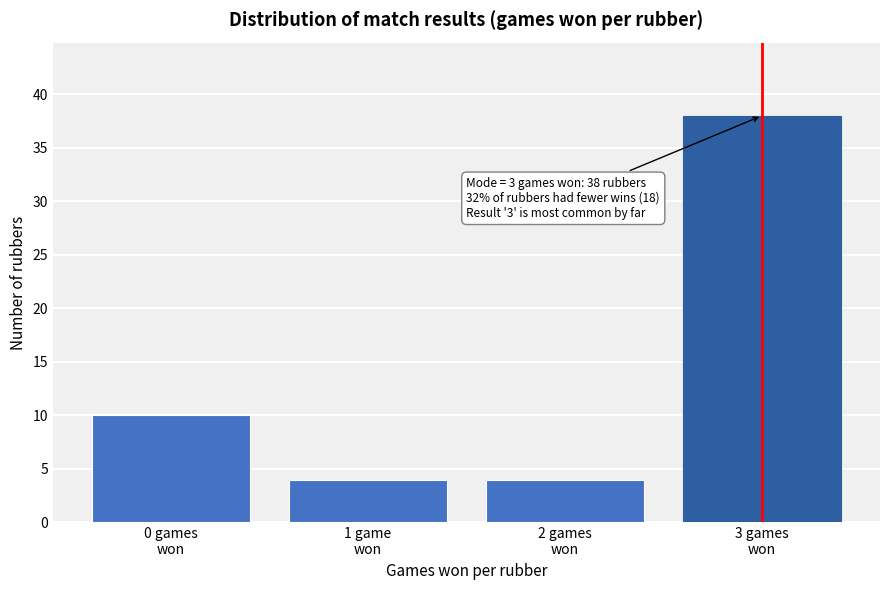

Reading left to right, extract all data points from this chart.

10	4	4	38